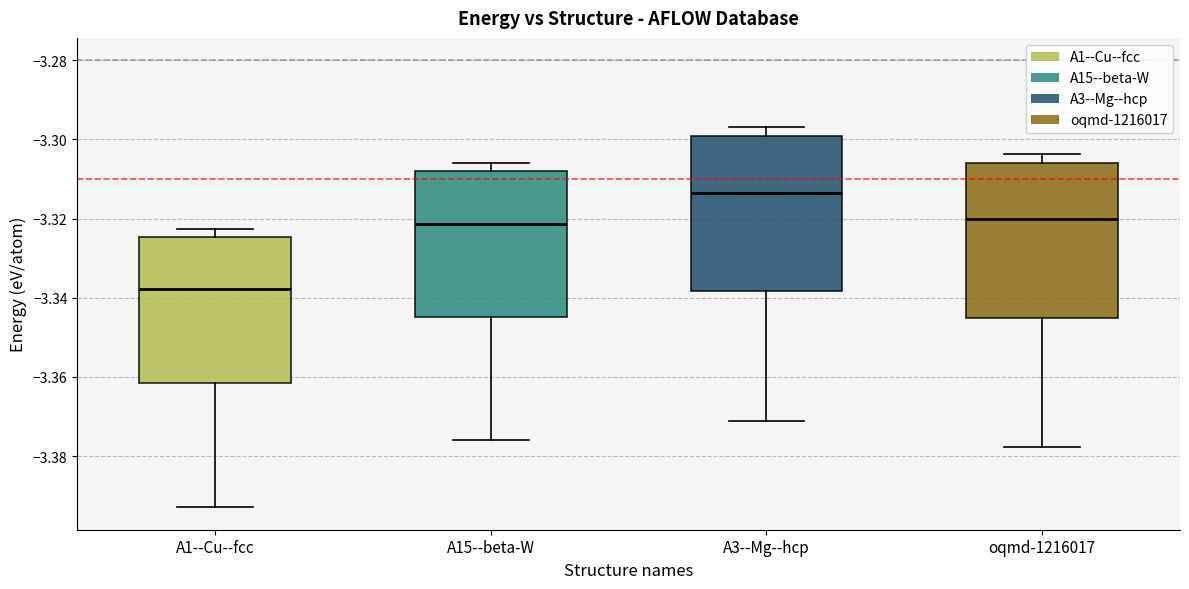

Reading left to right, read every box against the y-axis: the position of its median line, the range the box covers, and the ends of its whiskers. The values are not printed on the chart, so give them approximately, as read against the axis.

A1--Cu--fcc: median -3.338, box -3.362 to -3.324, whiskers -3.392 to -3.322
A15--beta-W: median -3.322, box -3.344 to -3.308, whiskers -3.376 to -3.306
A3--Mg--hcp: median -3.314, box -3.338 to -3.300, whiskers -3.372 to -3.296
oqmd-1216017: median -3.320, box -3.346 to -3.306, whiskers -3.378 to -3.304